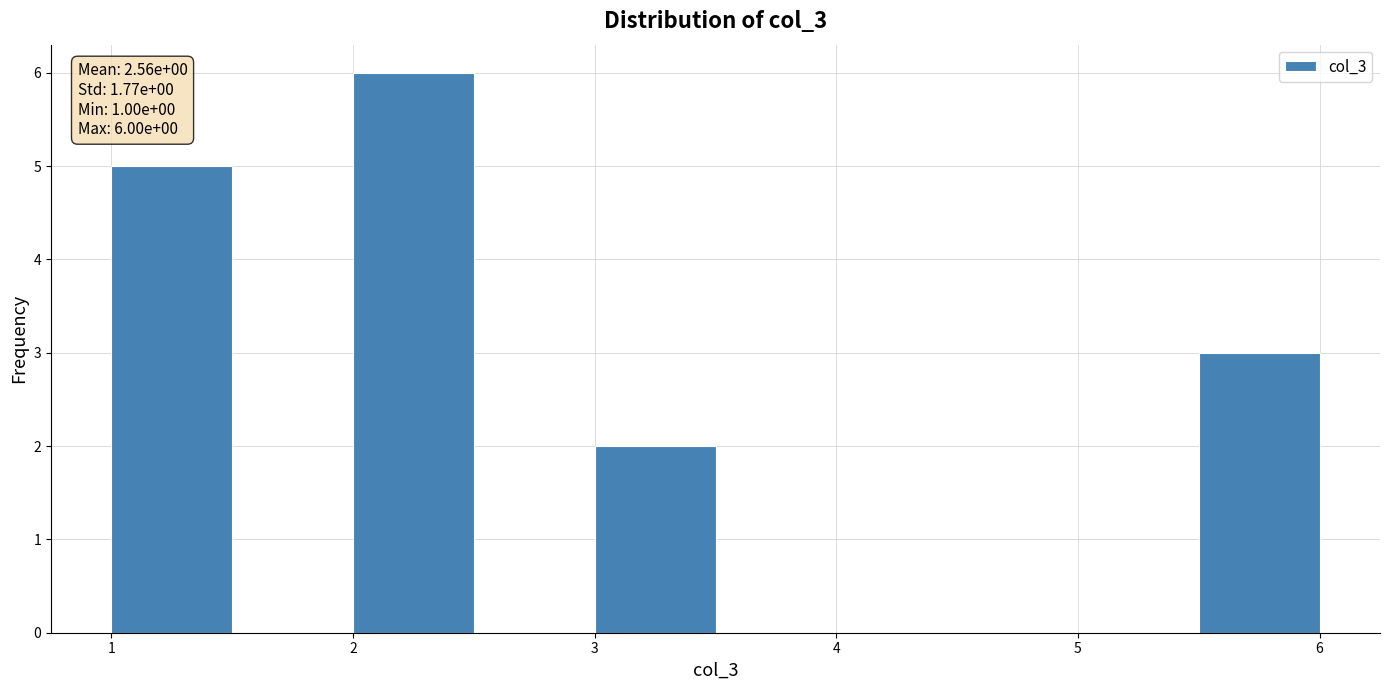

Over which range of the x-axis is the bar tallest?

2.0 to 2.5